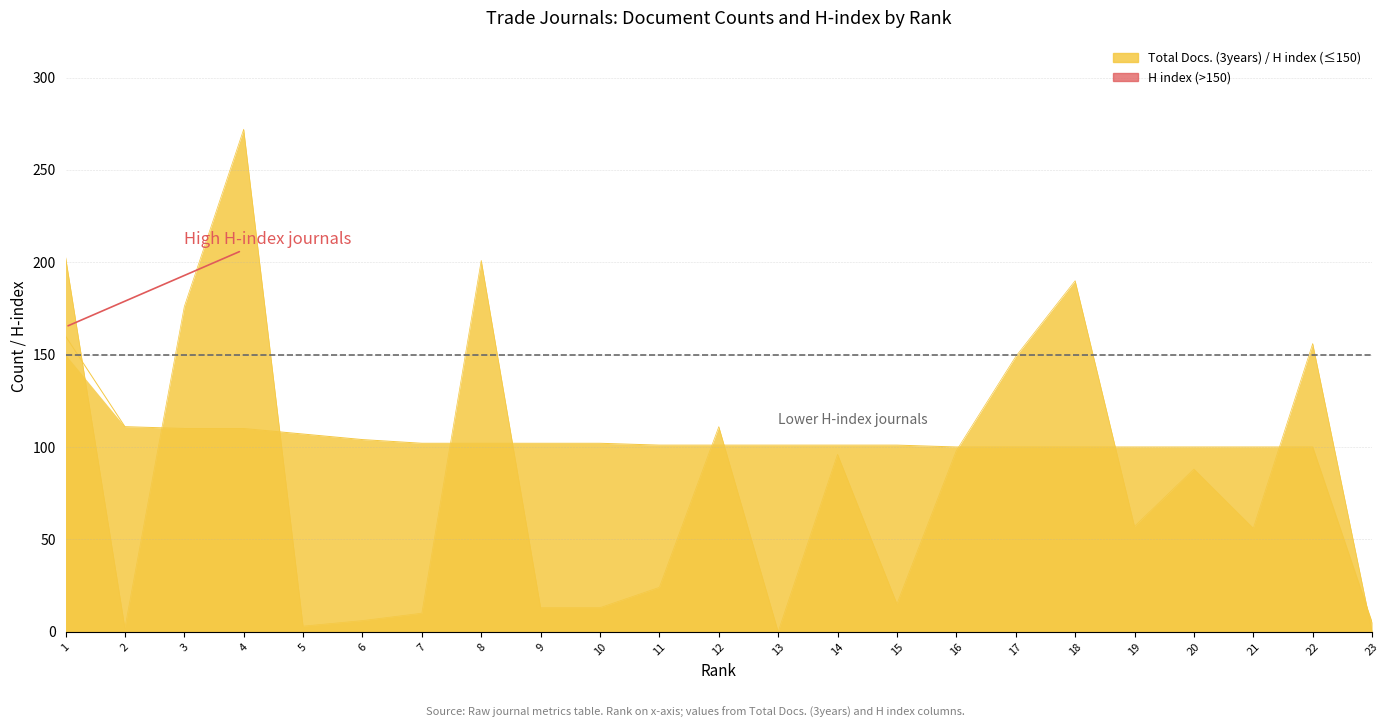

Which category has the lowest value in the H index series?

23